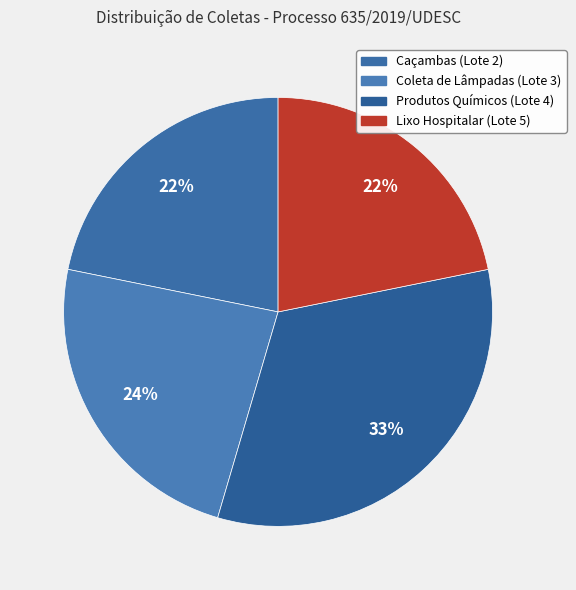

Rank the categories by value from lowest to highest.

Caçambas (Lote 2), Lixo Hospitalar (Lote 5), Coleta de Lâmpadas (Lote 3), Produtos Químicos (Lote 4)